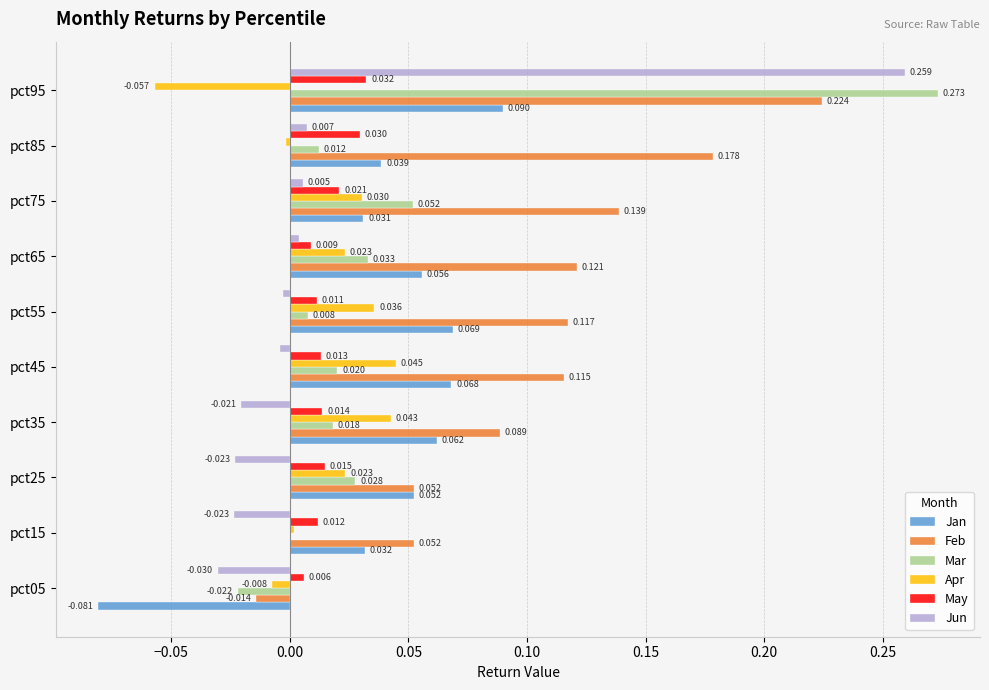

Which series has the largest range (max minus min)?

Mar